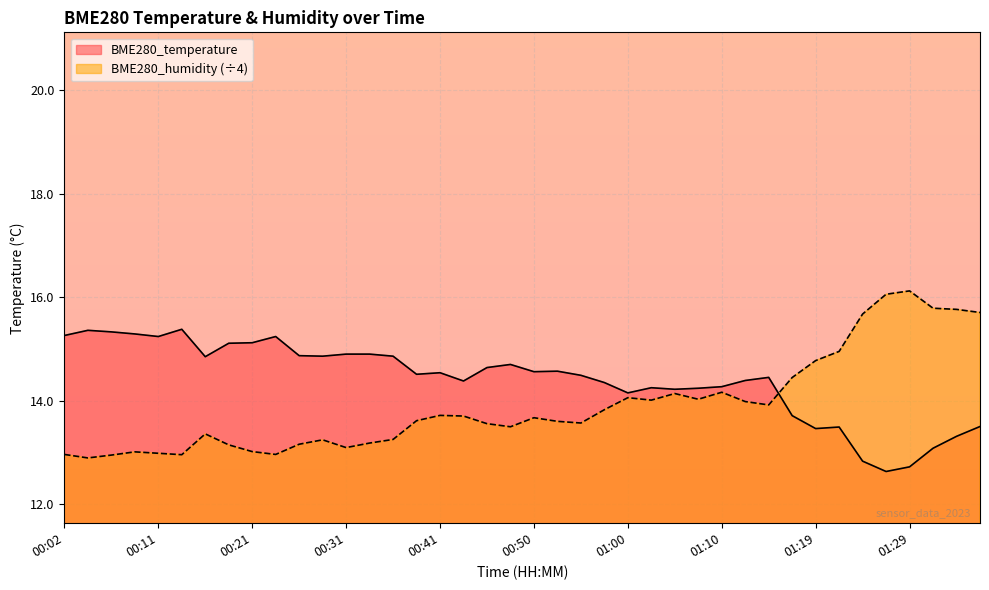

Rank the series by their maximum value, from highest to lowest.

BME280_humidity (÷4), BME280_temperature